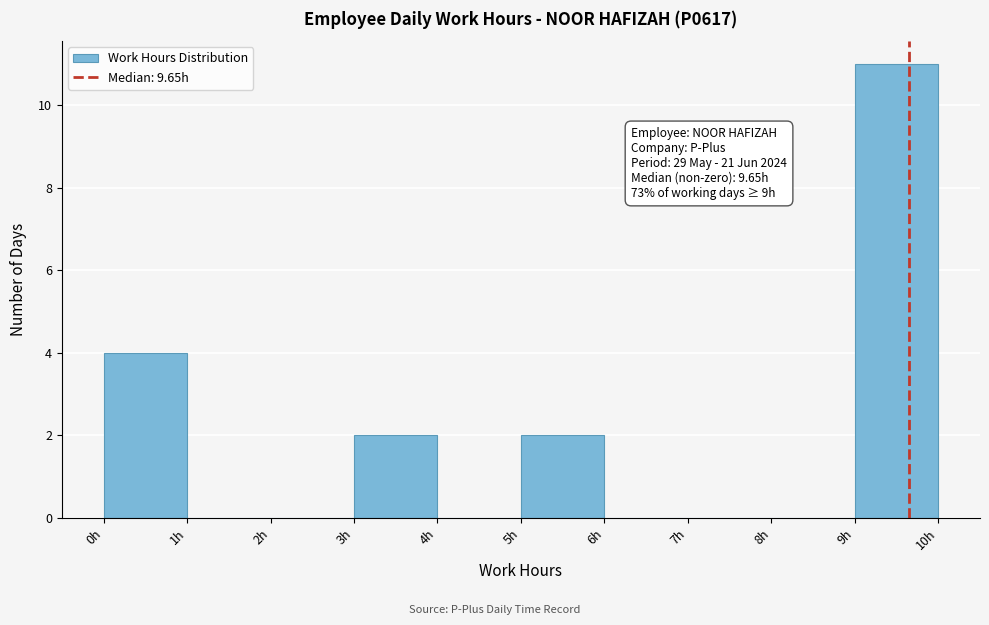

Which range on the x-axis has the tallest bar?

9 to 10